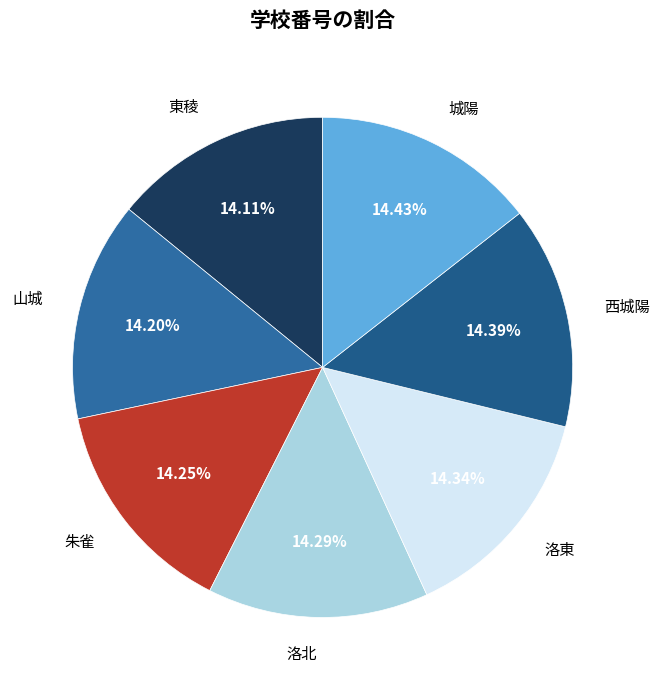

Count the number of slices in the pie.

7